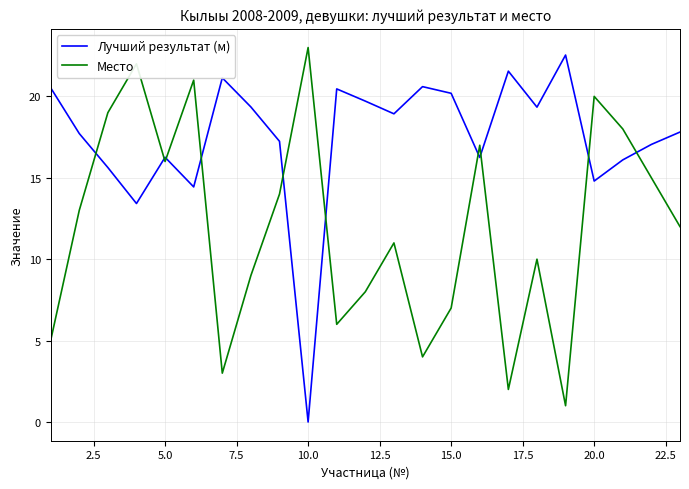

Which series has the largest total across all categories?

Лучший результат (м)